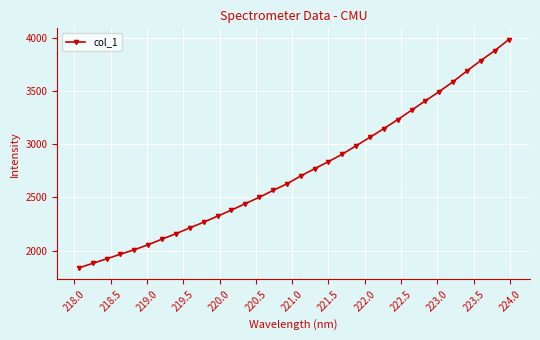

What is the difference between the maximum and minimum values?

2143.1